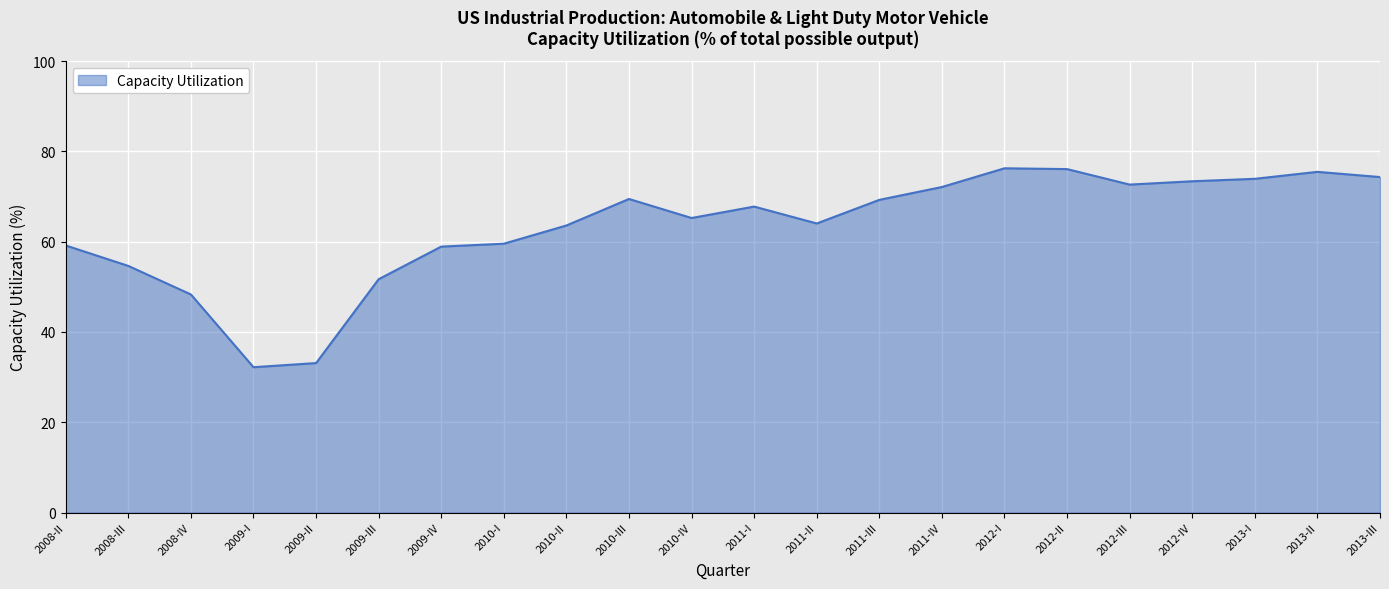

At which category does the data reach its first local valley?

2009-I